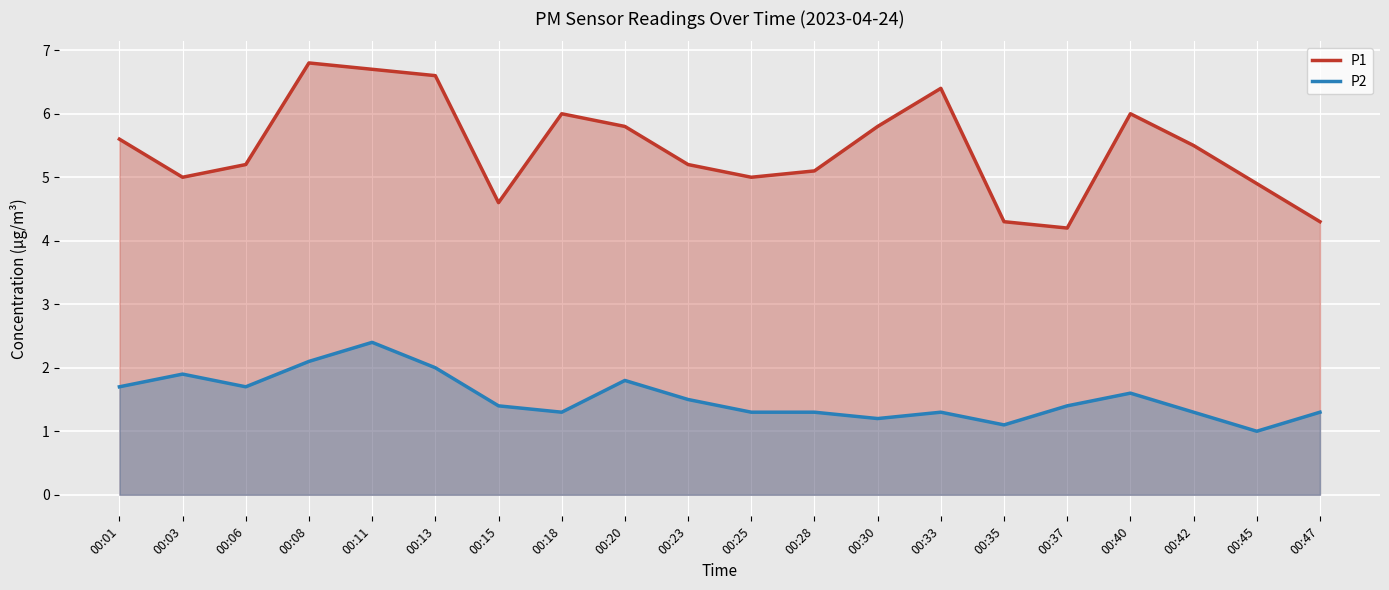

What is the difference between the maximum and minimum values in the P1 series?

2.6